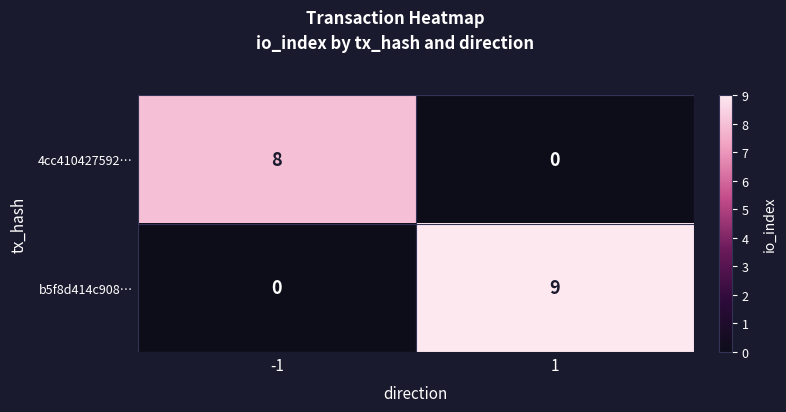

Which series has the widest spread of values?

b5f8d414c908…